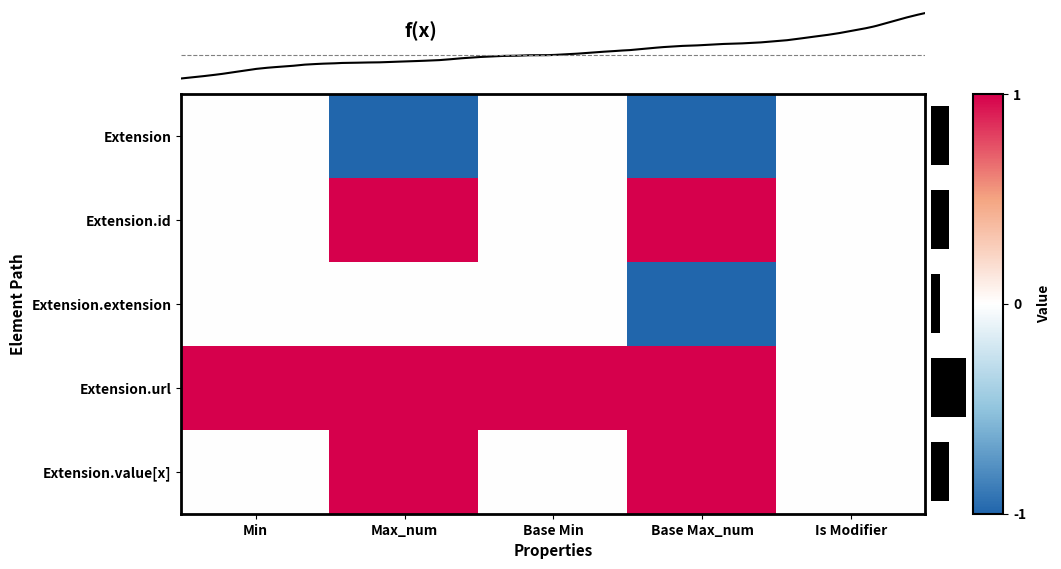

Which series has the largest range (max minus min)?

Extension